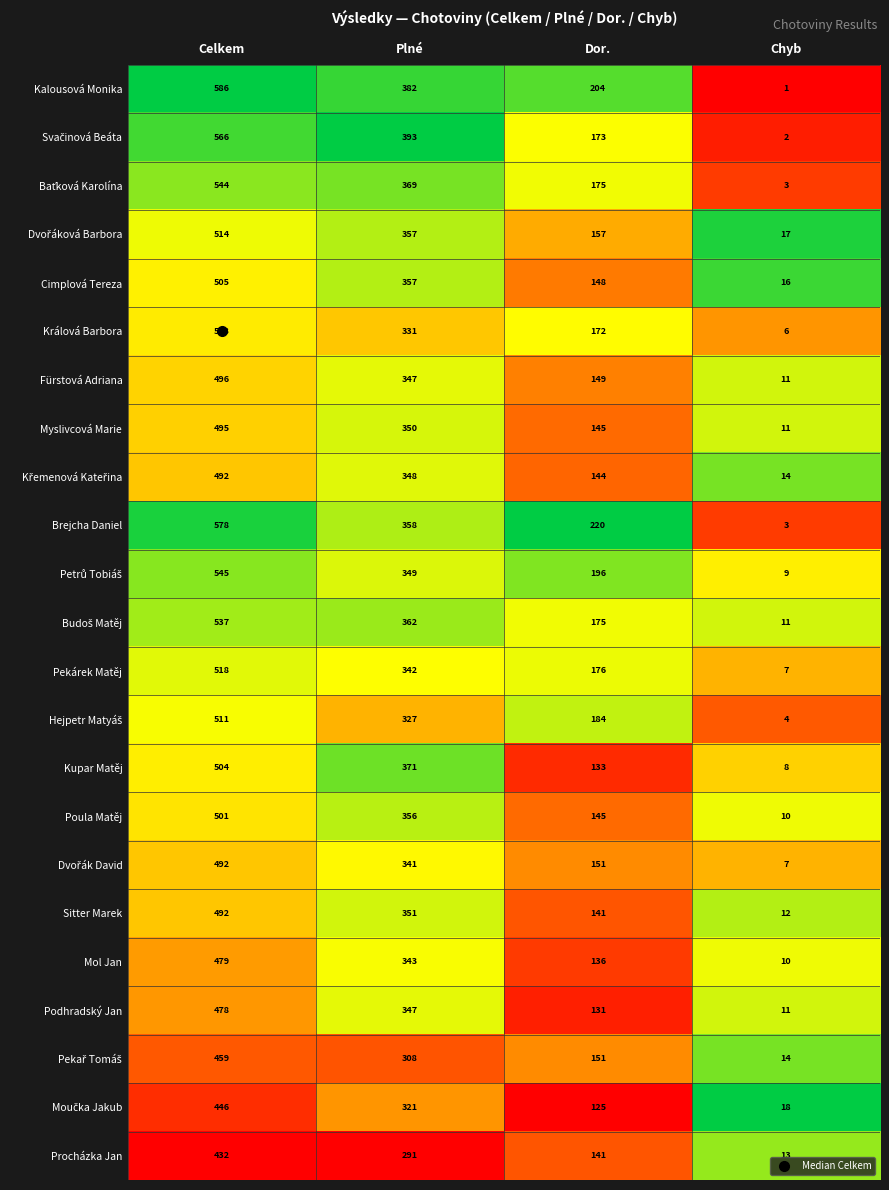

True or false: Poula Matěj has a value of 74 at Plné.

False